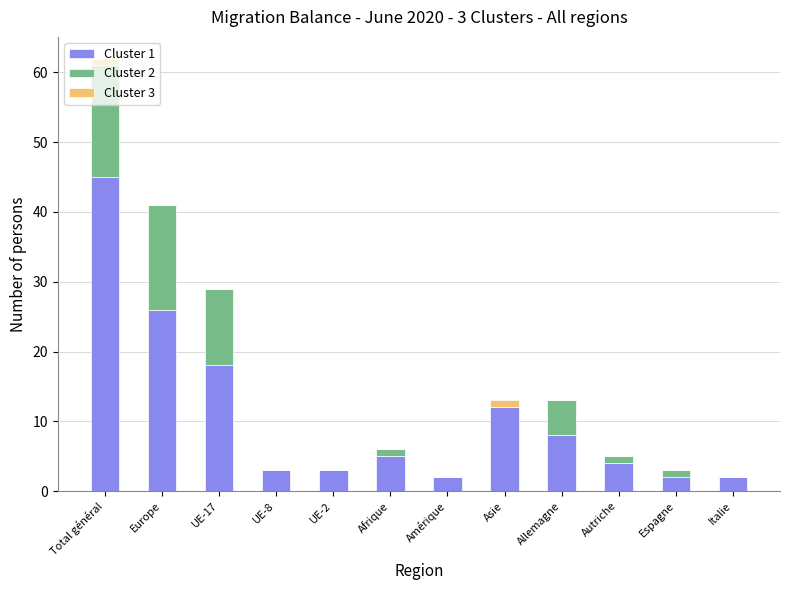

Which category has the highest value in the Cluster 1 series?

Total général